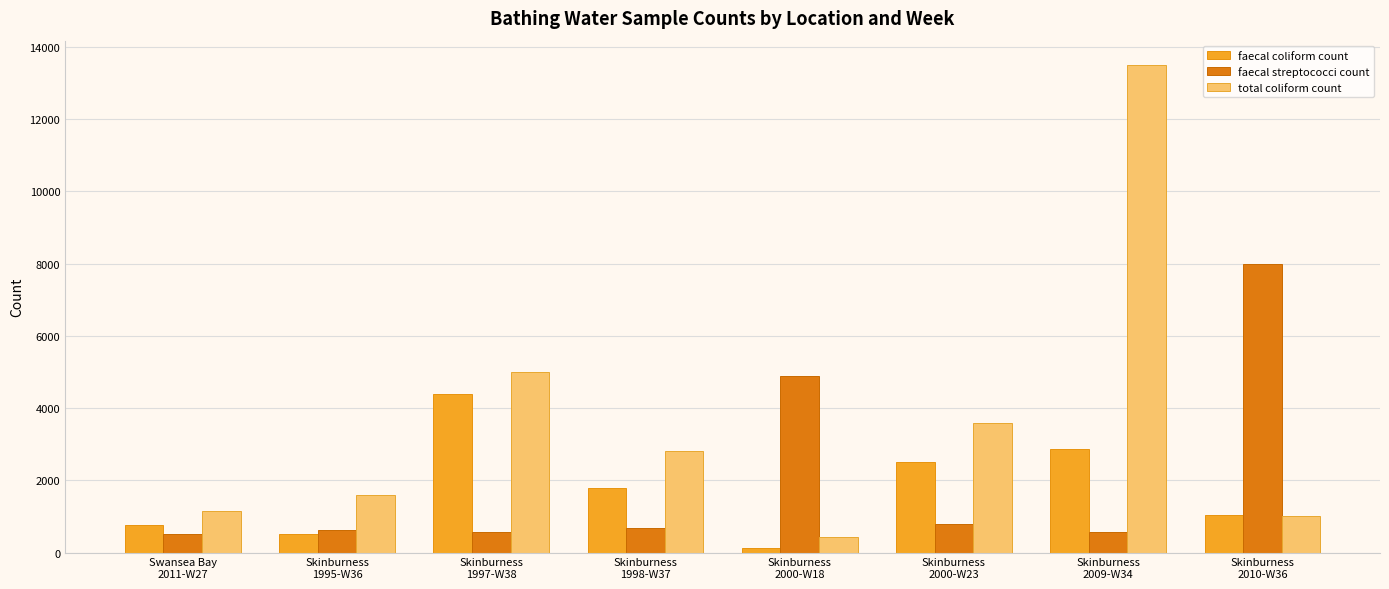

What is the label of the 5th bar from the left?

Skinburness
2000-W18